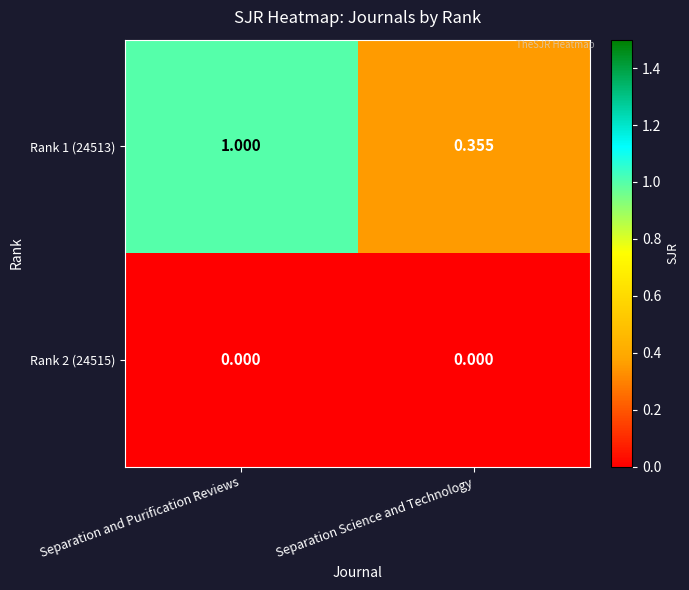

Which category has the highest value across all series?

Separation and Purification Reviews